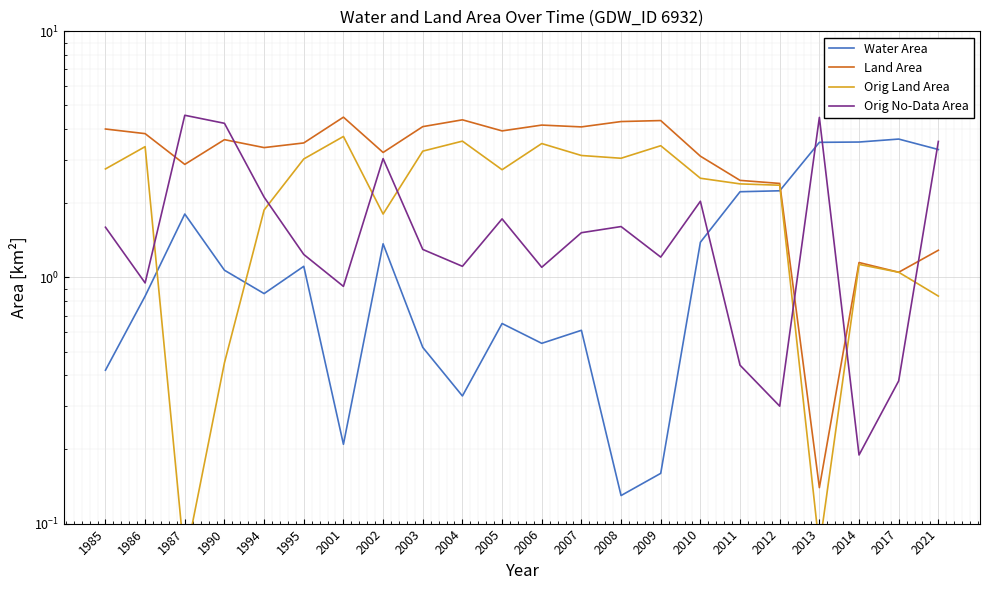

Reading left to right, transcribe all the data shown in this chart.

Water Area: 0.4	0.8	1.8	1.1	0.9	1.1	0.2	1.4	0.5	0.3	0.7	0.5	0.6	0.1	0.2	1.4	2.2	2.2	3.5	3.5	3.6	3.3
Land Area: 4.0	3.8	2.9	3.6	3.4	3.5	4.5	3.2	4.1	4.4	3.9	4.2	4.1	4.3	4.3	3.1	2.5	2.4	0.1	1.1	1.1	1.3
Orig Land Area: 2.8	3.4	0.1	0.5	1.9	3.0	3.7	1.8	3.3	3.6	2.7	3.5	3.1	3.0	3.4	2.5	2.4	2.4	0.1	1.1	1.1	0.8
Orig No-Data Area: 1.6	0.9	4.6	4.2	2.1	1.2	0.9	3.0	1.3	1.1	1.7	1.1	1.5	1.6	1.2	2.0	0.4	0.3	4.5	0.2	0.4	3.6